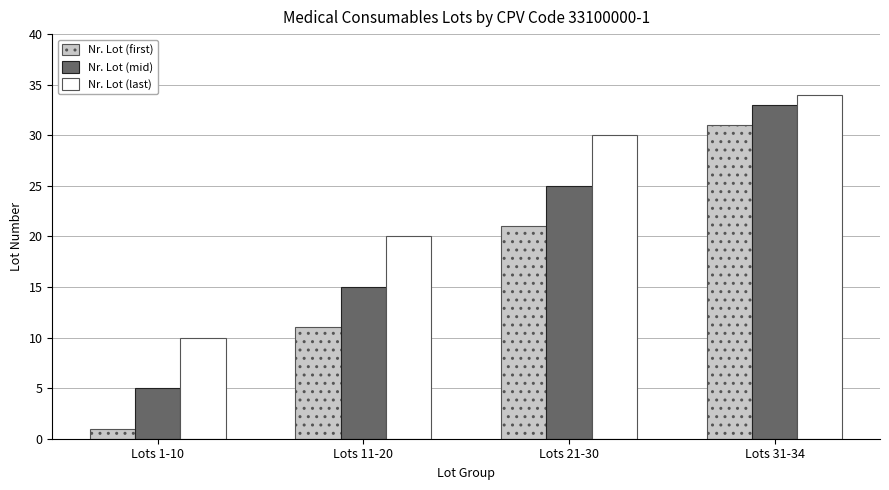

How many series are shown in this chart?

3